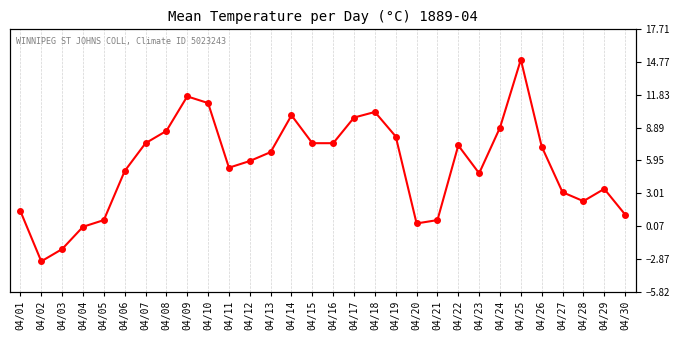

Which has a higher value, 04/24 or 04/15?

04/24